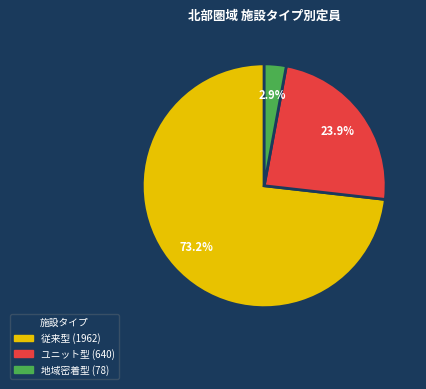

Rank the categories by value from highest to lowest.

従来型, ユニット型, 地域密着型